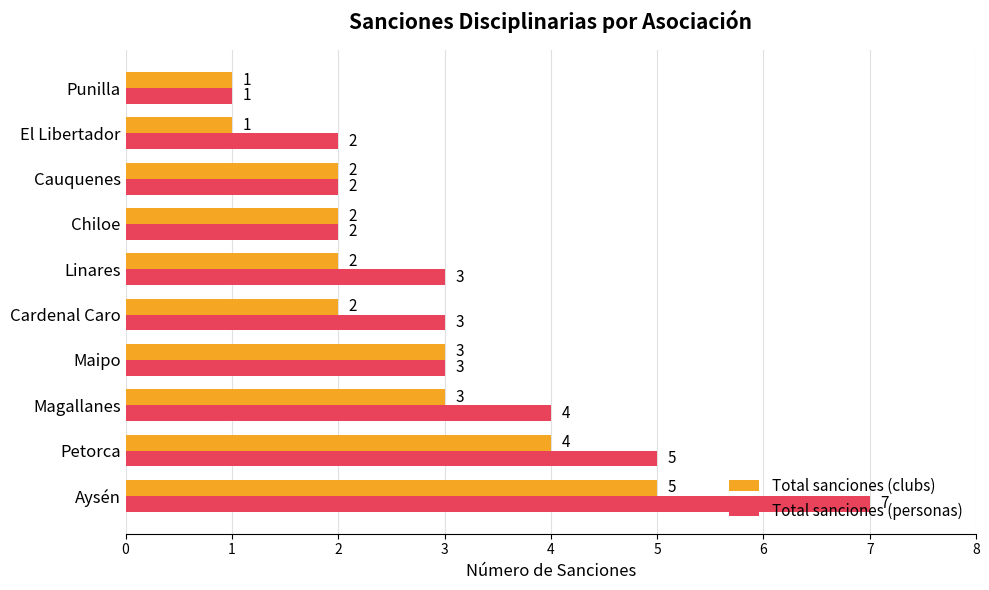

How many Total sanciones (personas) values are between 2 and 4?

7